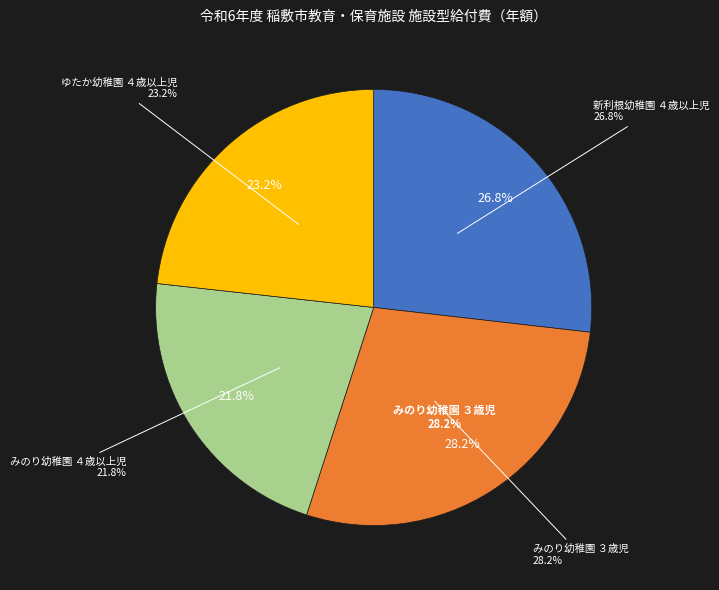

Rank the categories by value from highest to lowest.

みのり幼稚園 ３歳児, 新利根幼稚園 ４歳以上児, ゆたか幼稚園 ４歳以上児, みのり幼稚園 ４歳以上児